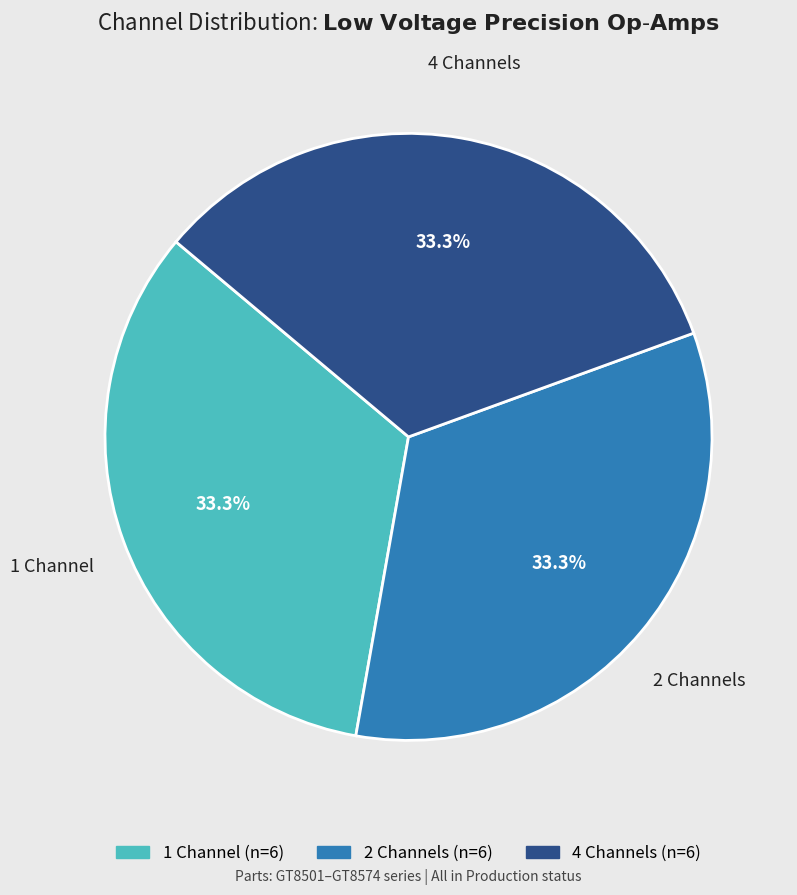

Is there any slice that represents more than half of the pie?

No